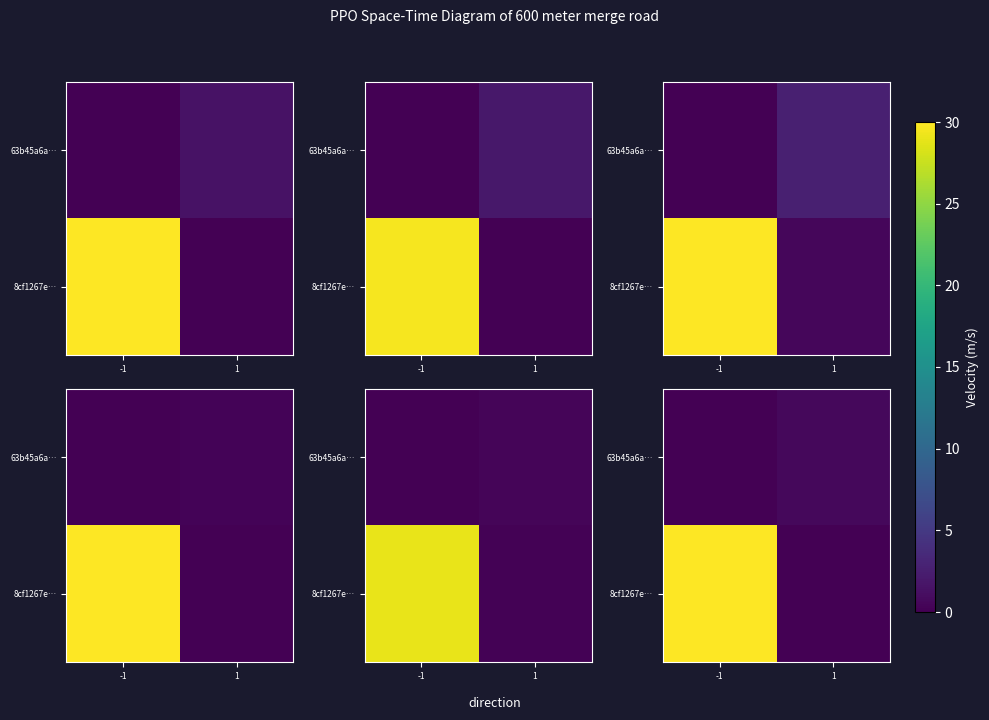

How many data points in 63b45a6a… are above 0?

1